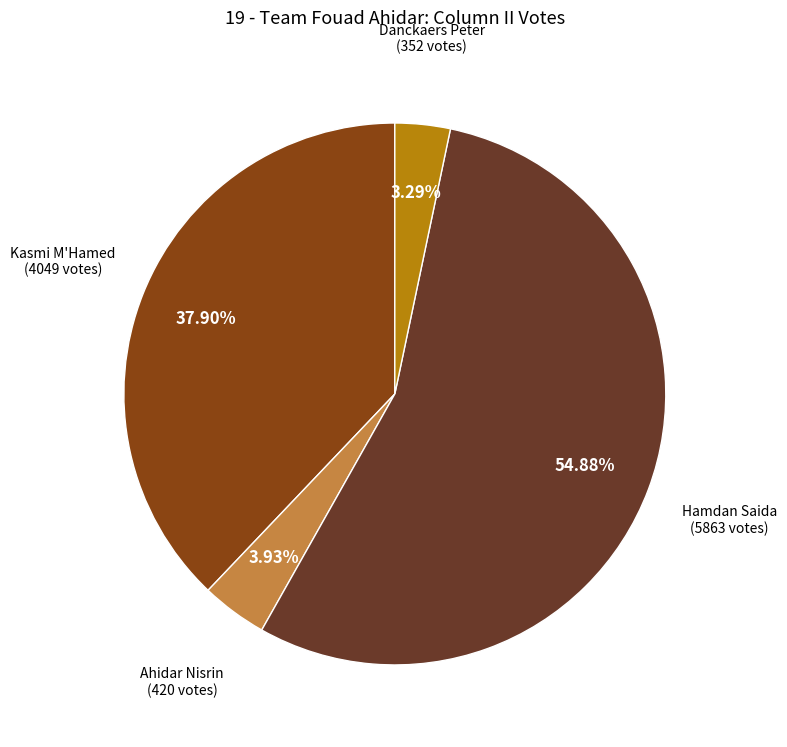

Does any single category account for the majority?

Yes